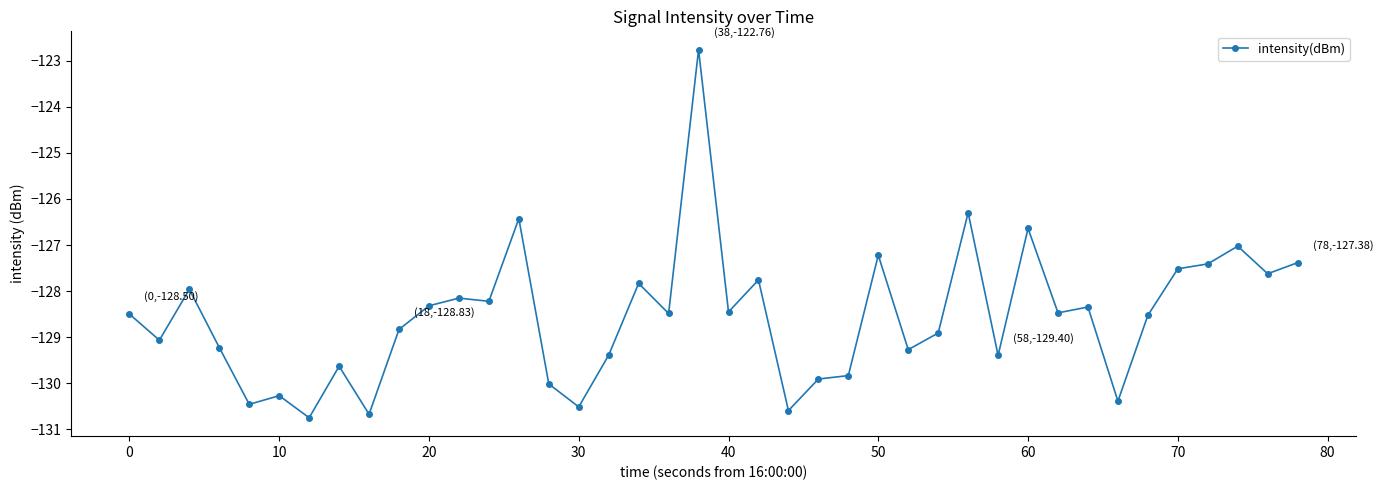

What is the value of the 31st point from the left?

-126.6